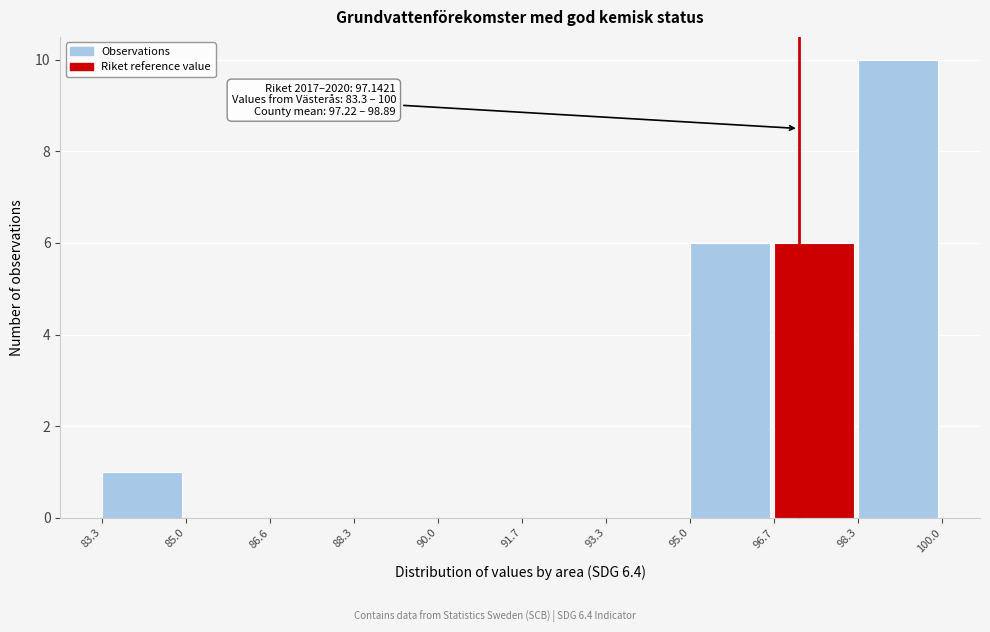

Which range on the x-axis has the tallest bar?

98.3 to 100.0